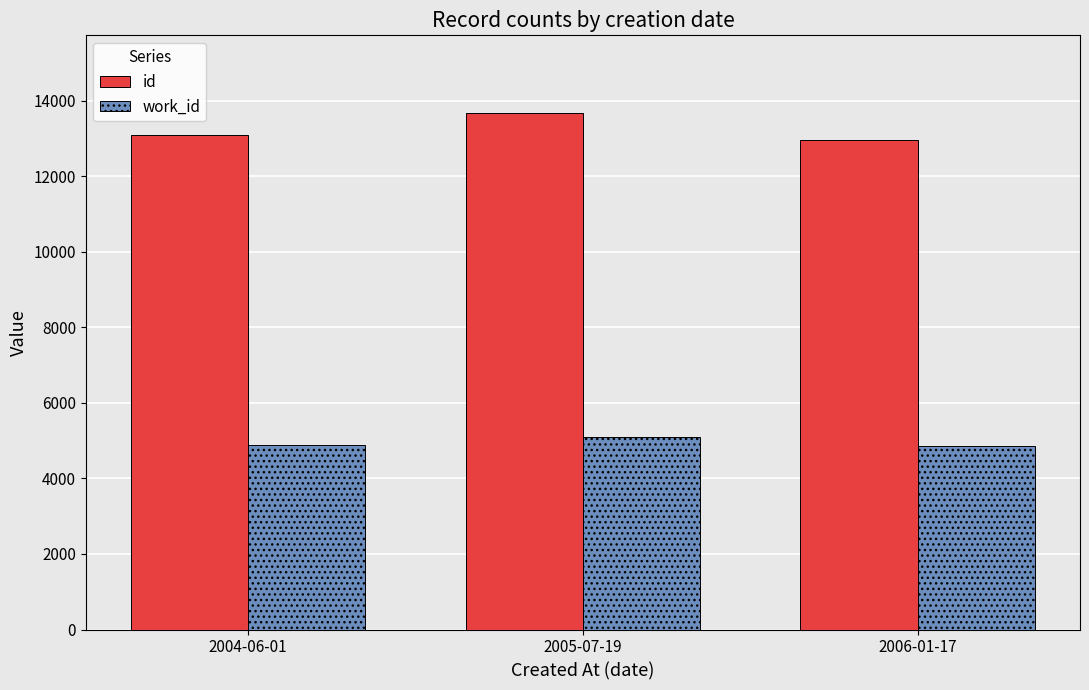

What are all the series names shown in the legend?

id, work_id